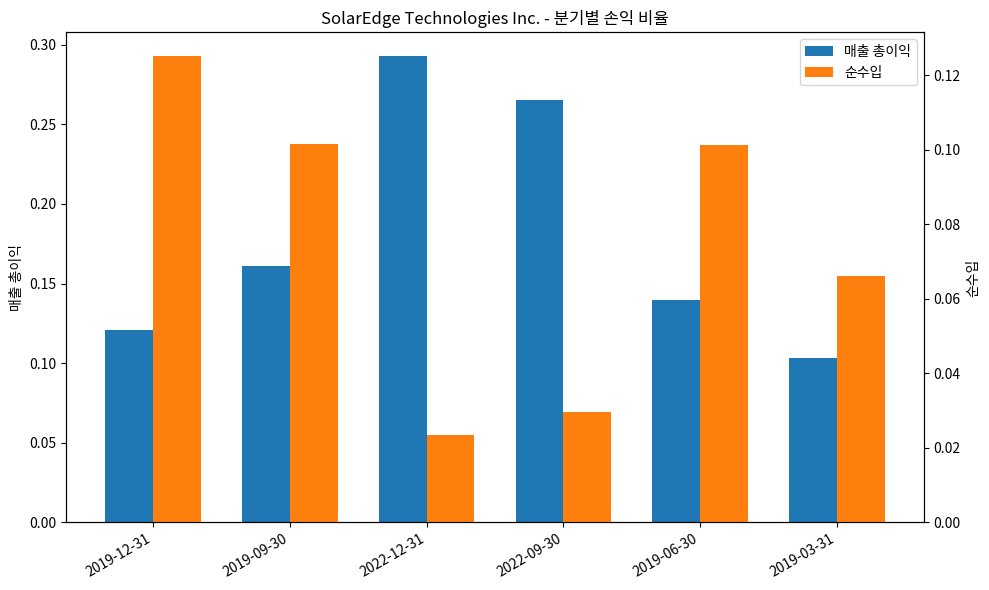

At which label does 순수입 reach its minimum?

2022-12-31